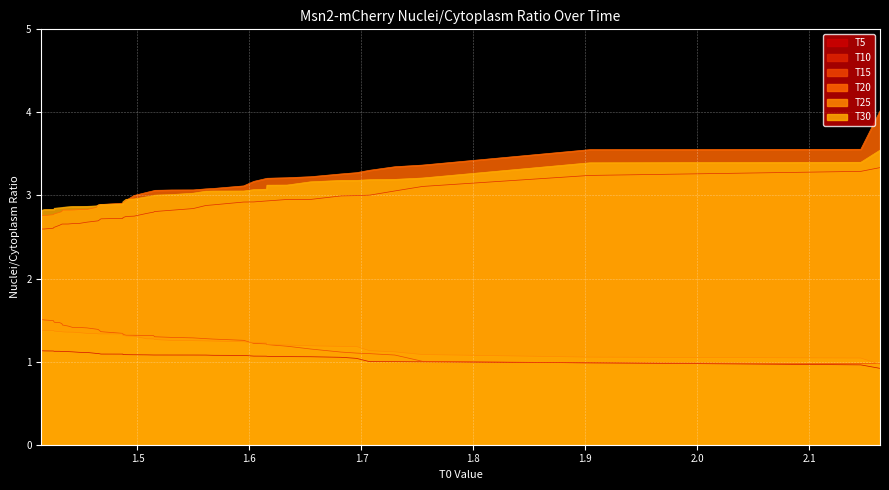

What is the greatest value displayed?

4.0